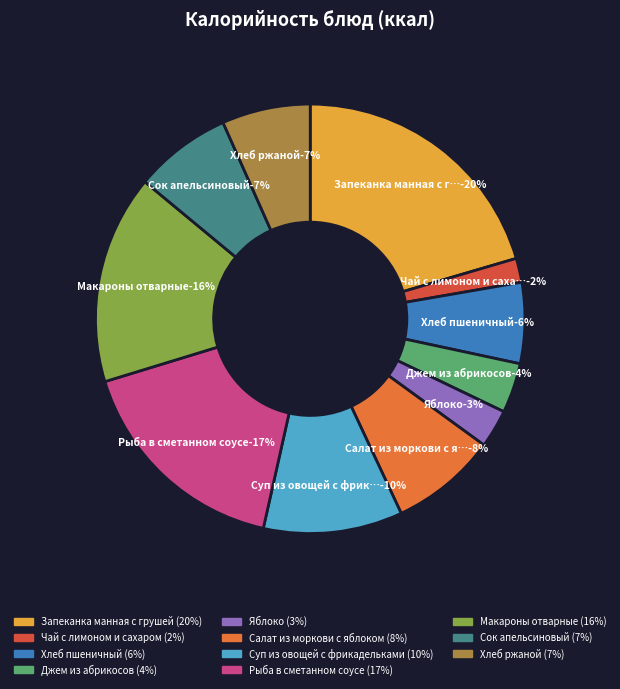

How many segments does this pie chart have?

11